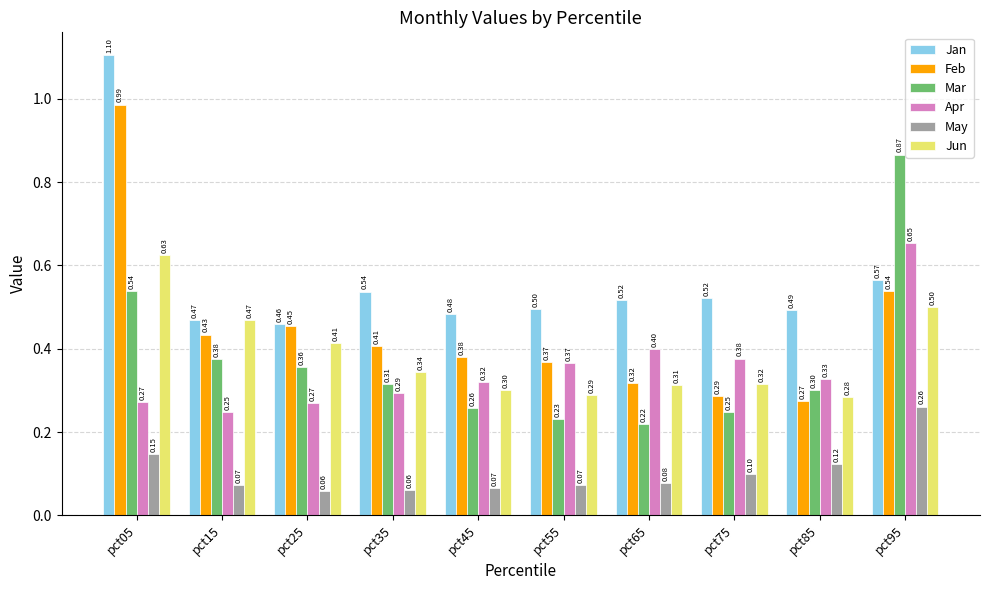

Read the Feb value at pct55.

0.4